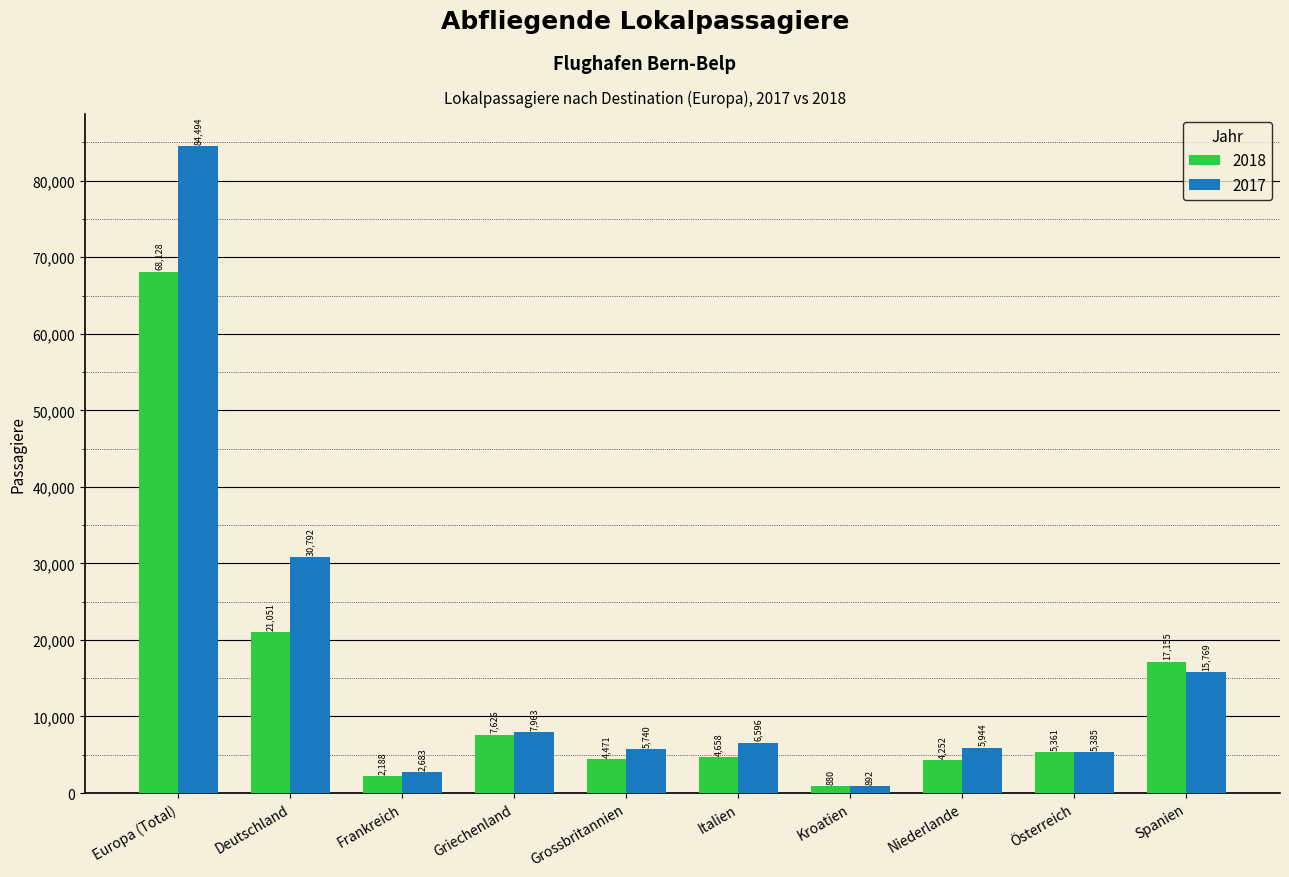

Reading left to right, extract all data points from this chart.

2018: Europa (Total)=68128	Deutschland=21051	Frankreich=2188	Griechenland=7626	Grossbritannien=4471	Italien=4658	Kroatien=880	Niederlande=4252	Österreich=5361	Spanien=17155
2017: Europa (Total)=84494	Deutschland=30792	Frankreich=2683	Griechenland=7963	Grossbritannien=5740	Italien=6596	Kroatien=892	Niederlande=5944	Österreich=5385	Spanien=15769